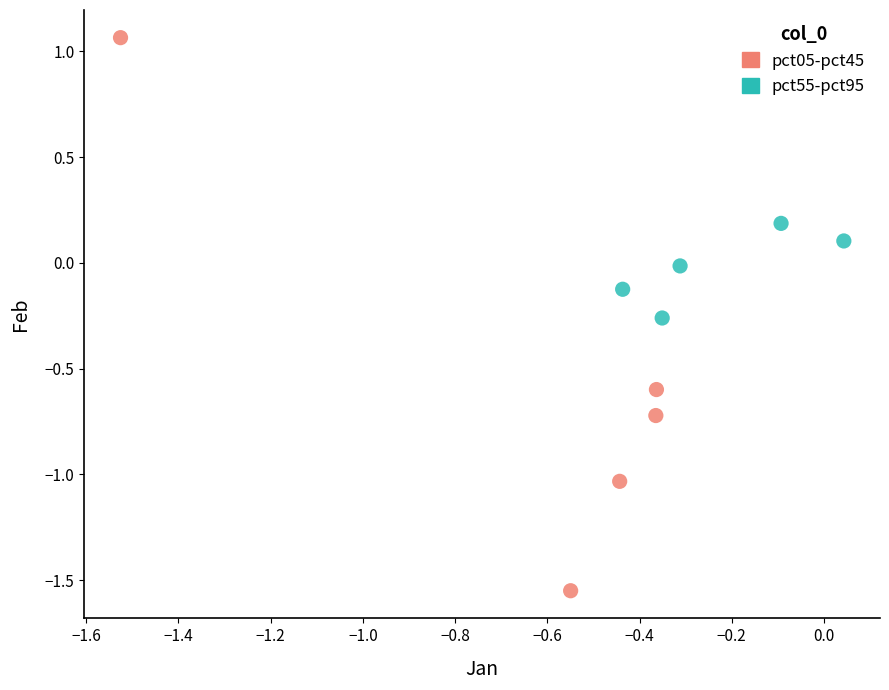

What are all the series names shown in the legend?

pct05-pct45, pct55-pct95